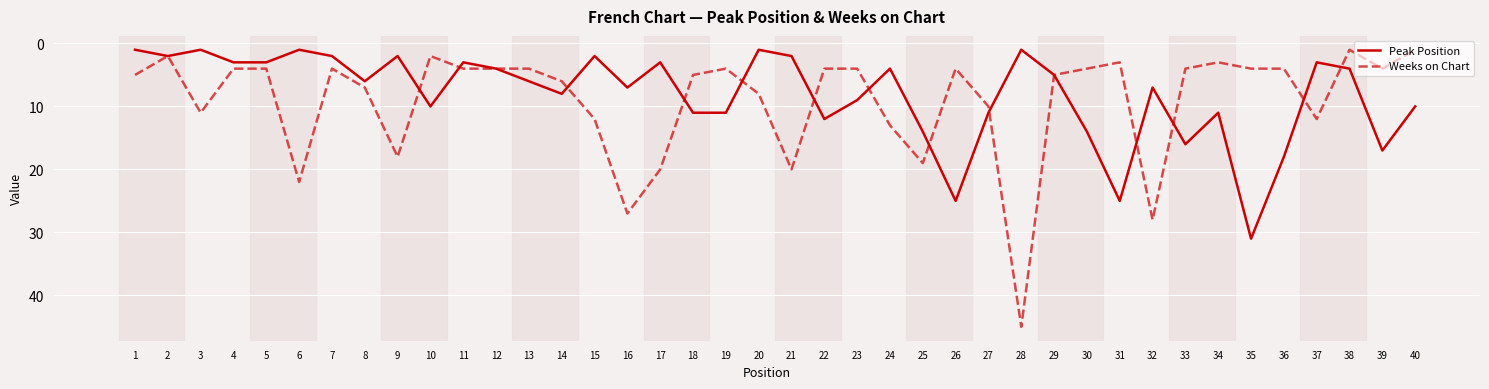

True or false: Peak Position has more than 2 points higher than both neighbors.

True